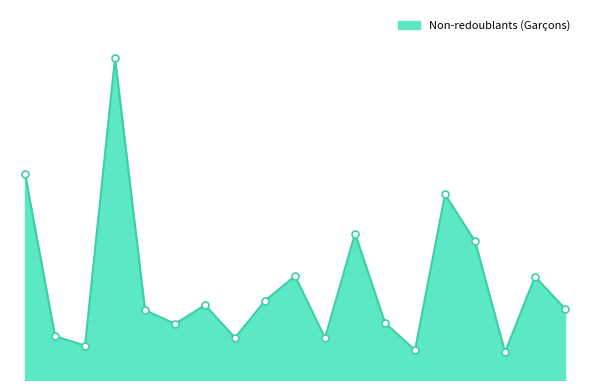

Rank the categories by value from highest to lowest.

Bruxelles, Anderlecht, Schaerbeek, Molenbeek-Saint-Jean, Uccle, Jette, Woluwe Saint-Lambert, Ixelles, Forest, Woluwe Saint-Pierre, Etterbeek, Saint-Gilles, Evere, Auderghem, Ganshoren, Koekelberg, Berchem-Sainte-Agathe, Saint-Josse-ten-Noode, Watermael-Boitsfort